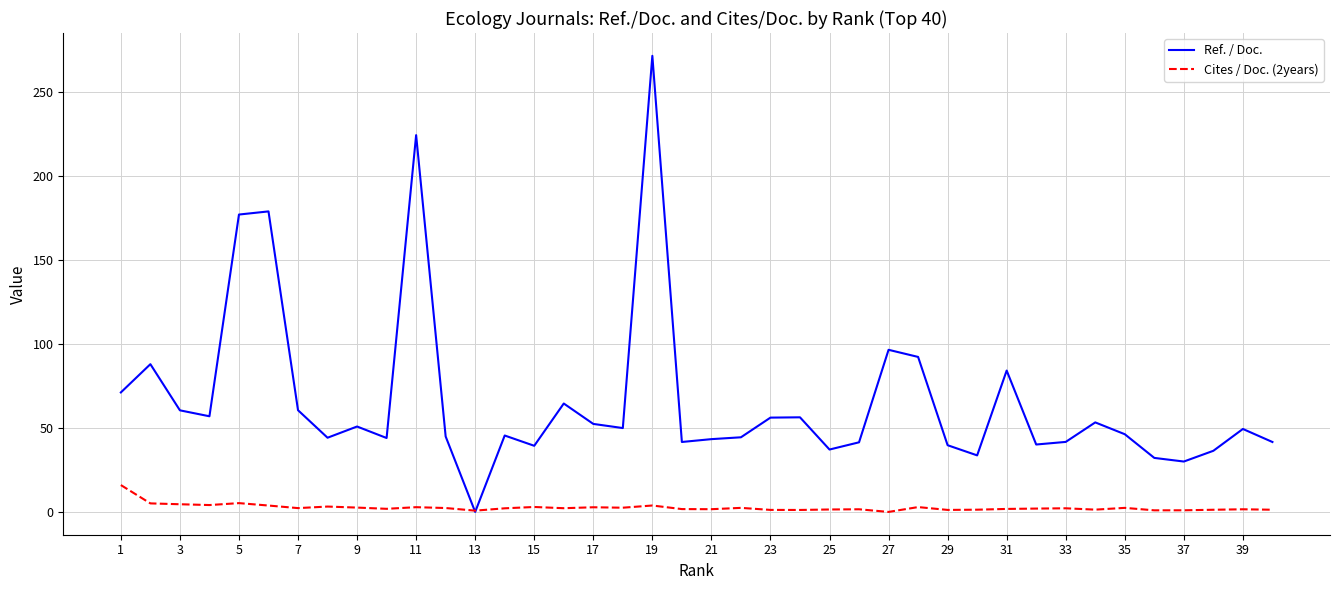

Which series has the largest total across all categories?

Ref. / Doc.